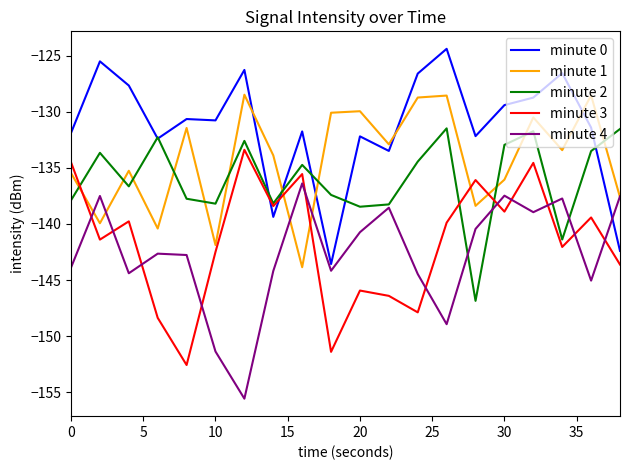

What is the maximum value shown in the chart?

-124.4